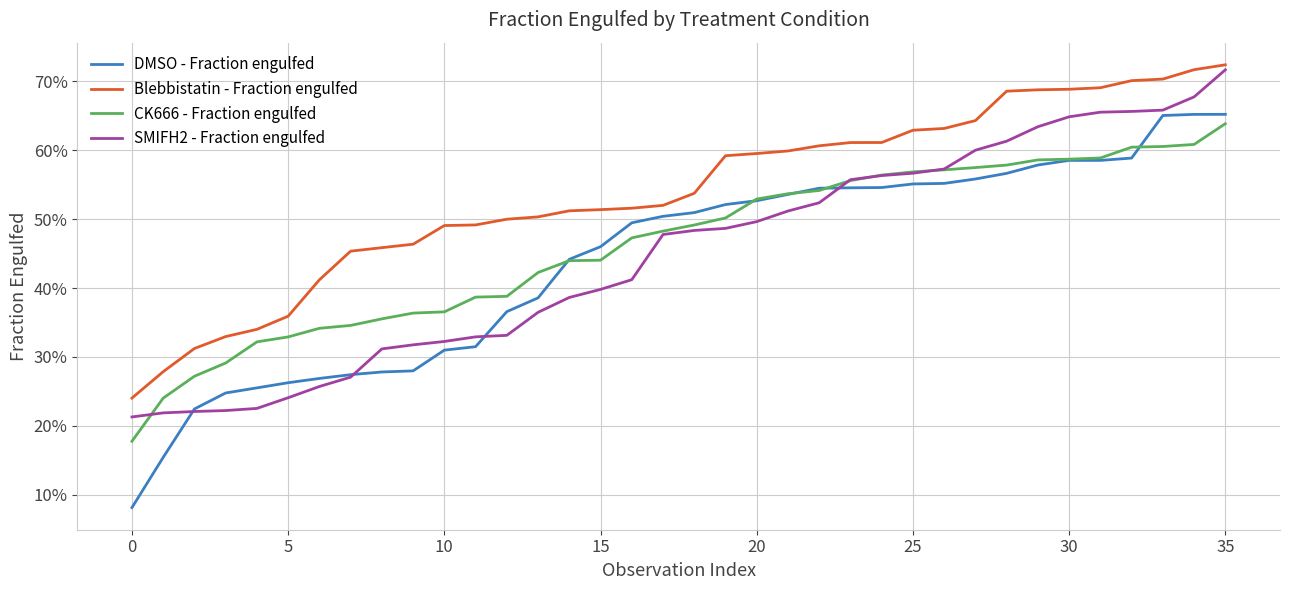

What are all the series names shown in the legend?

DMSO - Fraction engulfed, Blebbistatin - Fraction engulfed, CK666 - Fraction engulfed, SMIFH2 - Fraction engulfed